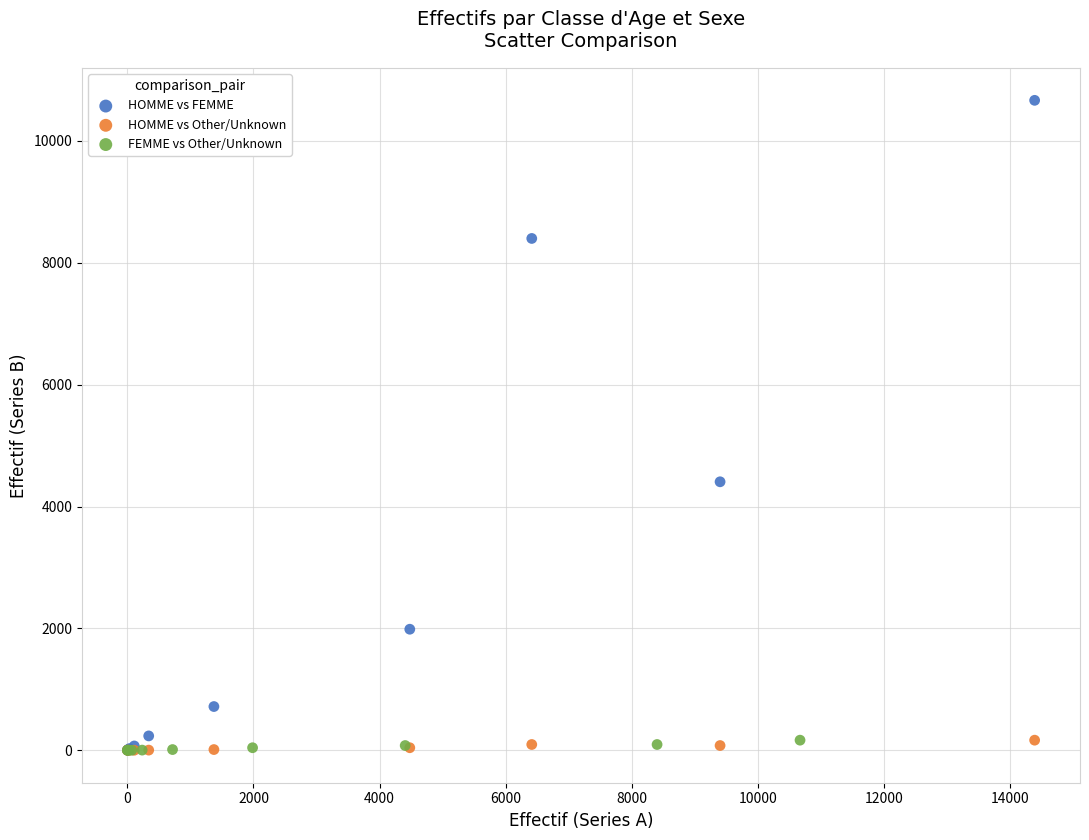

Which series contains the highest Y value?

HOMME vs FEMME